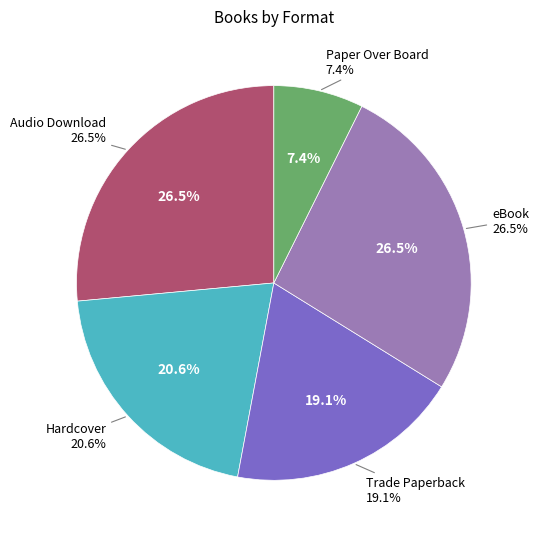

Is there a majority slice in this chart?

No